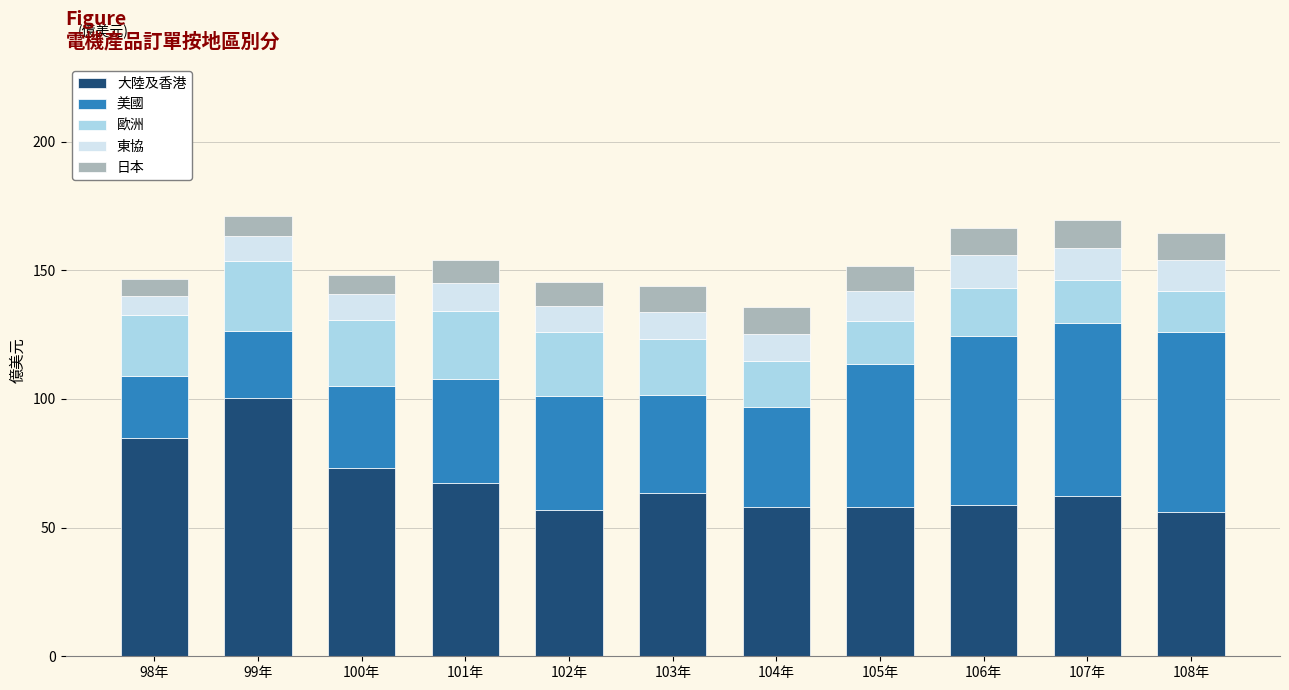

The 大陸及香港 series shows 97.5 at 103年. True or false?

False